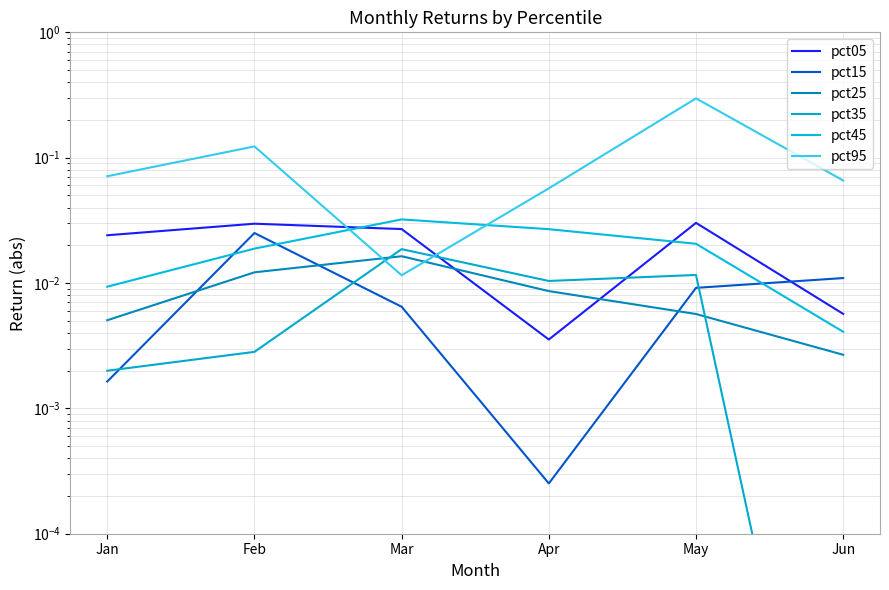

In pct25, how many points are higher than both neighbors (excluding endpoints)?

1